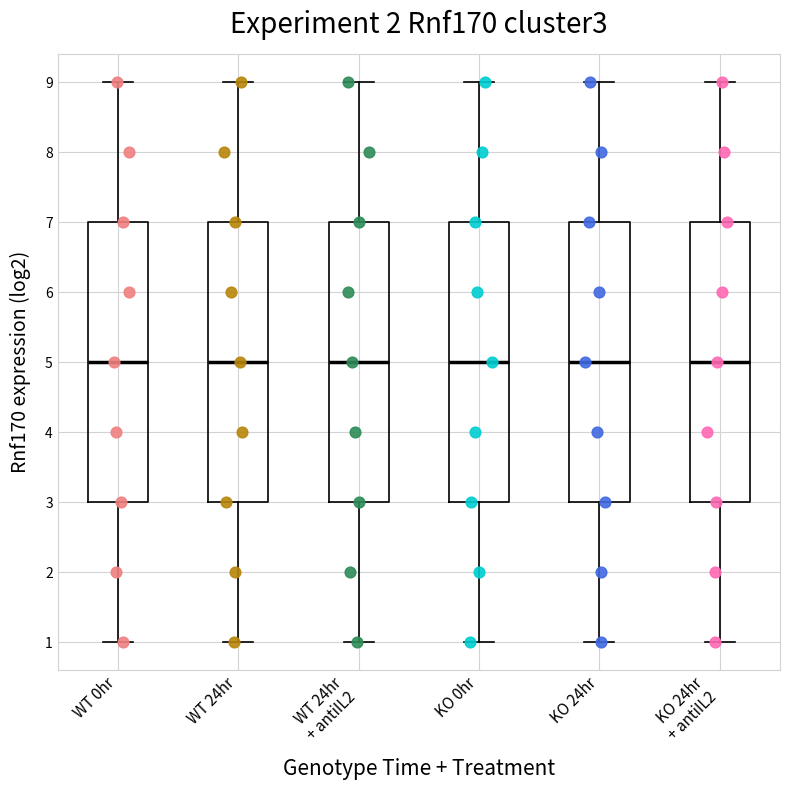

Reading left to right, transcribe this box plot: for each box, give where its median line is, the range the box spans, and where its two whiskers end, as read against the y-axis. The values are not printed on the chart, so give them approximately, as read against the axis.

WT 0hr: median 5, box 3 to 7, whiskers 1 to 9
WT 24hr: median 5, box 3 to 7, whiskers 1 to 9
WT 24hr + antiIL2: median 5, box 3 to 7, whiskers 1 to 9
KO 0hr: median 5, box 3 to 7, whiskers 1 to 9
KO 24hr: median 5, box 3 to 7, whiskers 1 to 9
KO 24hr + antiIL2: median 5, box 3 to 7, whiskers 1 to 9